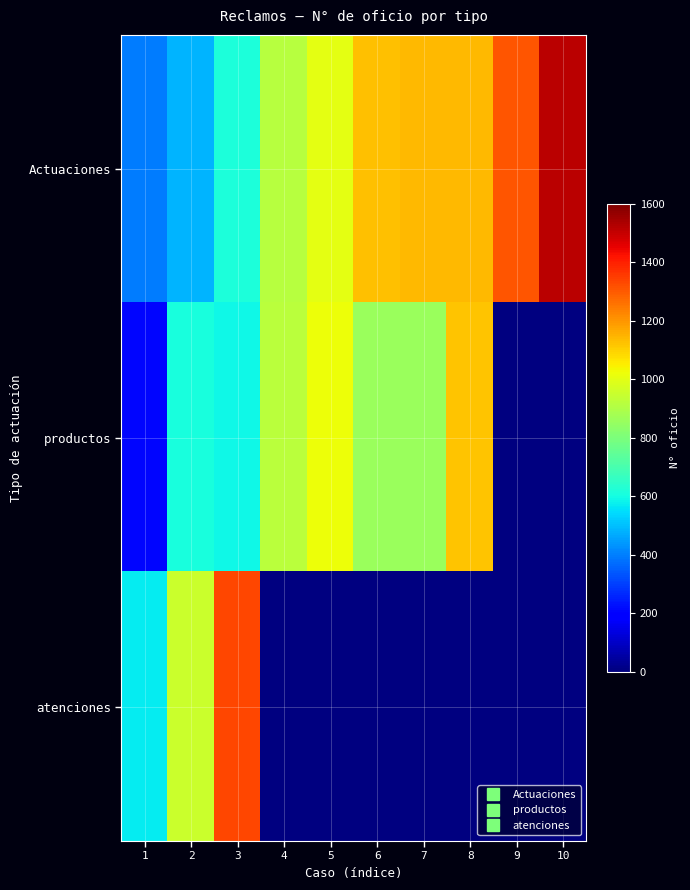

At which label does productos reach its minimum?

1